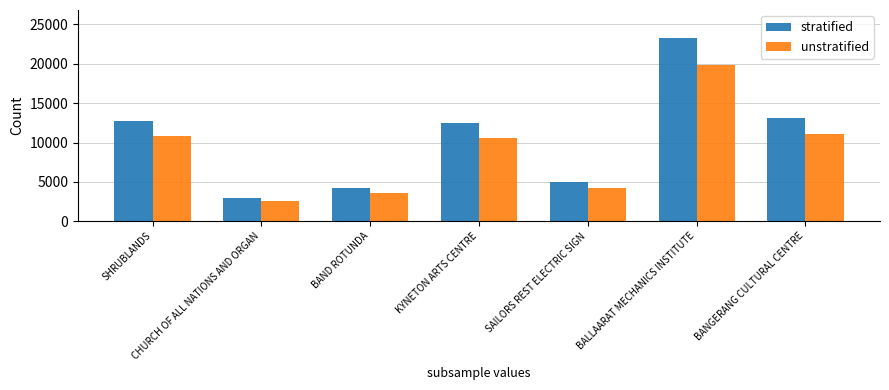

Read the stratified value at BALLAARAT MECHANICS INSTITUTE.

23341.0